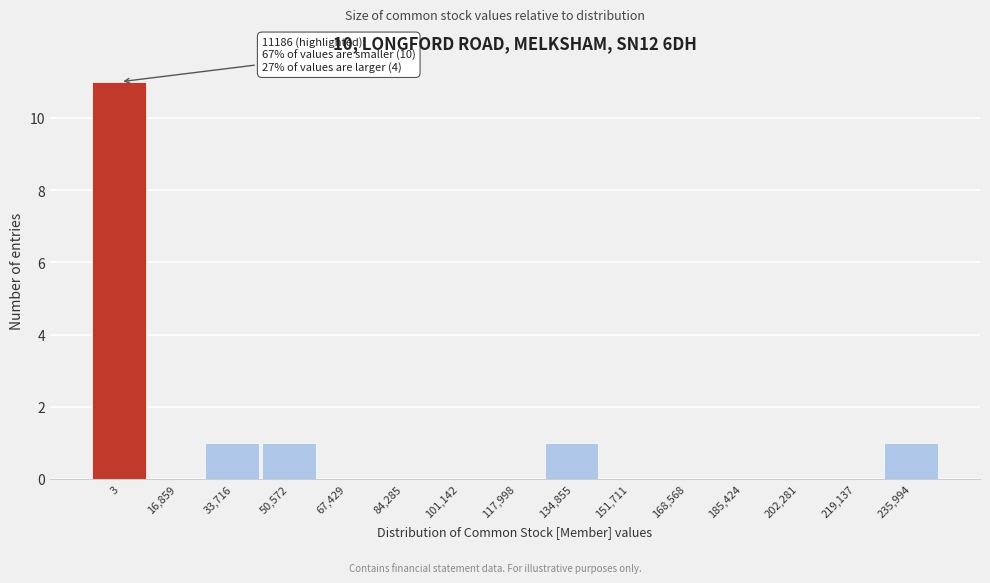

Reading left to right, what are all the values shown in this chart?

3=11	16,859=0	33,716=1	50,572=1	67,429=0	84,285=0	101,142=0	117,998=0	134,855=1	151,711=0	168,568=0	185,424=0	202,281=0	219,137=0	235,994=1